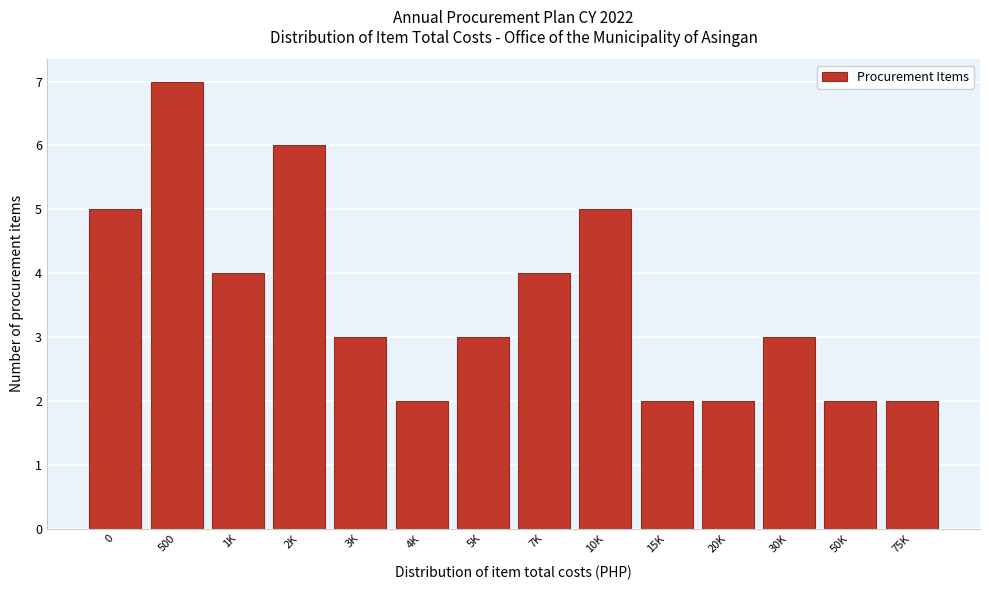

Reading left to right, extract all data points from this chart.

5	7	4	6	3	2	3	4	5	2	2	3	2	2